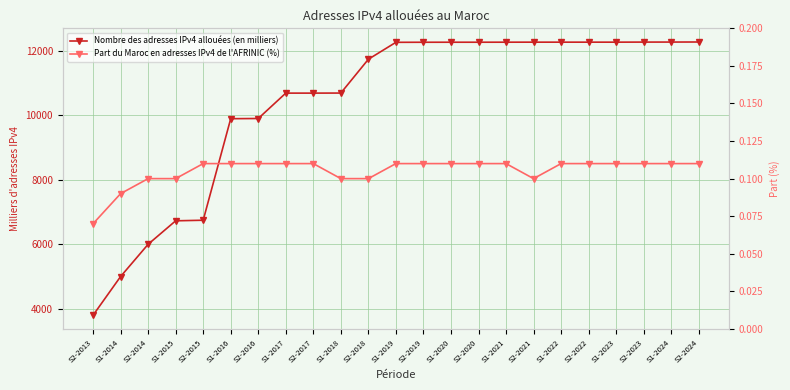

What is the sum of all Nombre des adresses IPv4 allouées (en milliers) values?

239069.0